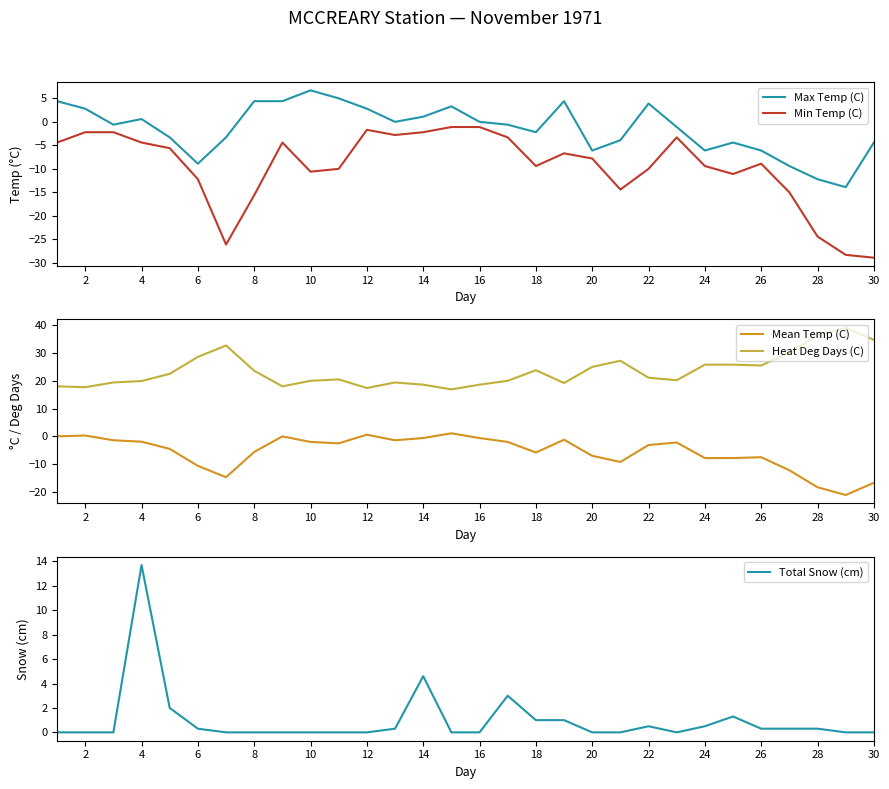

How many values in the Heat Deg Days (C) series exceed 21?

15